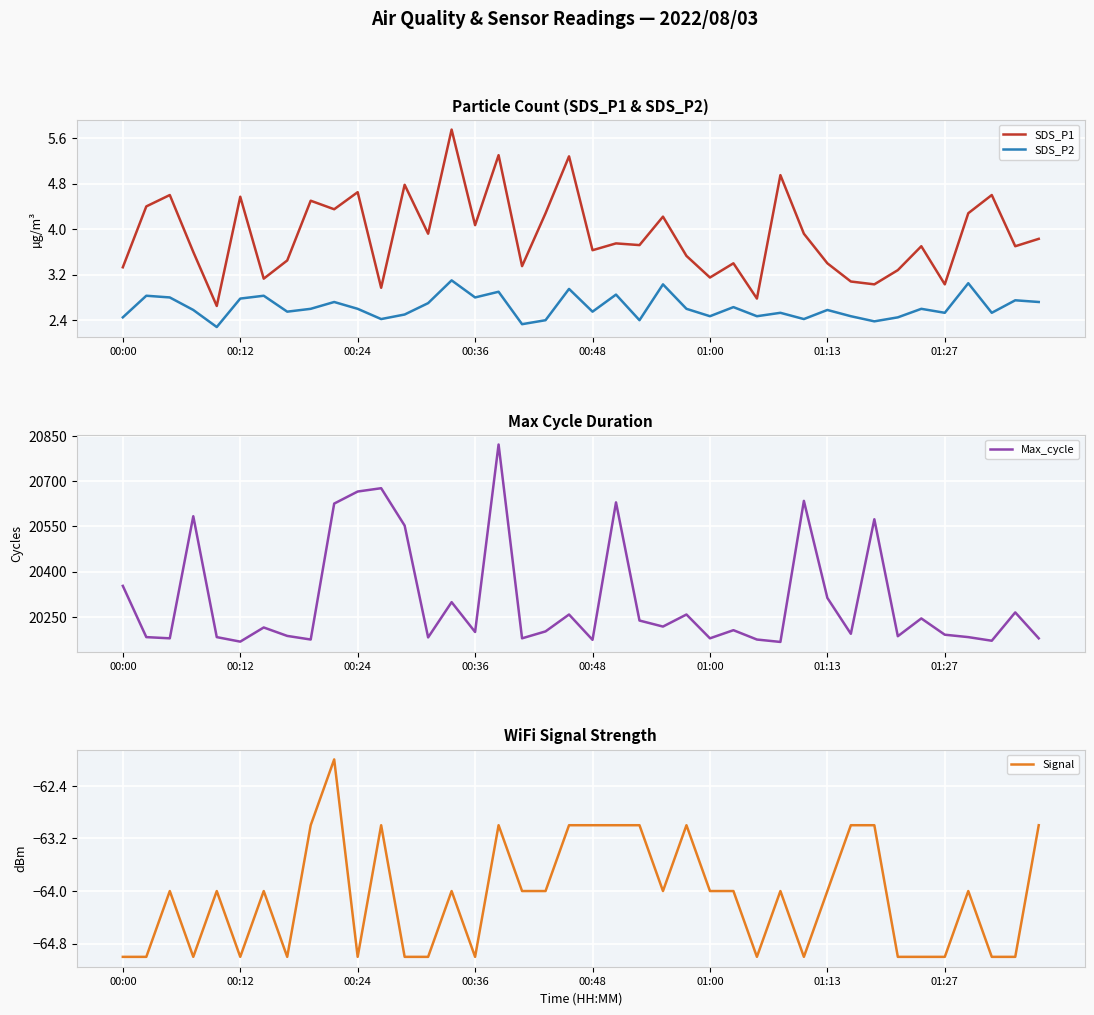

Is this an area chart (filled region under the line)?

No